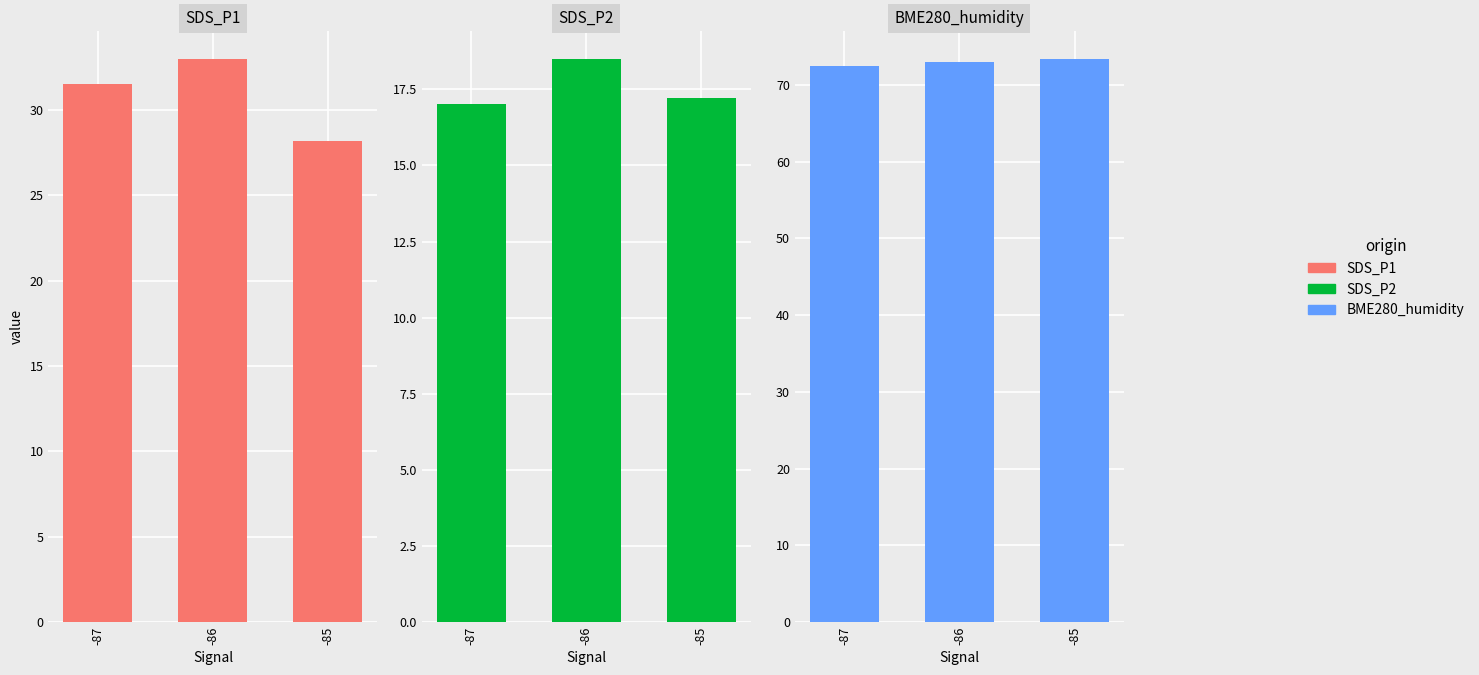

Between -85 and -86, which is larger?

-86